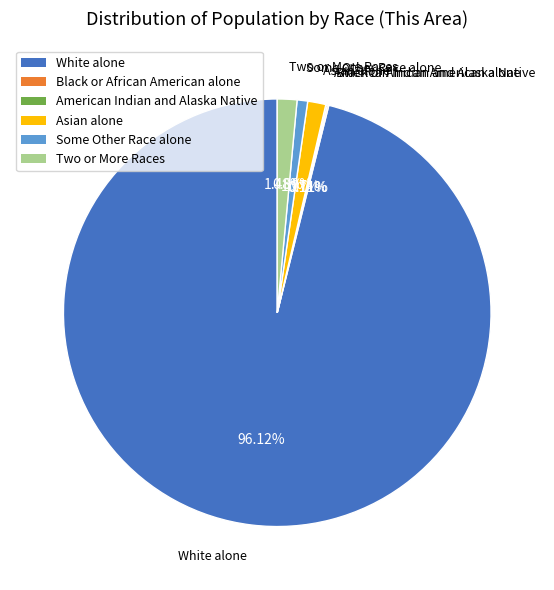

Combined, do White alone and Some Other Race alone account for over 50%?

Yes